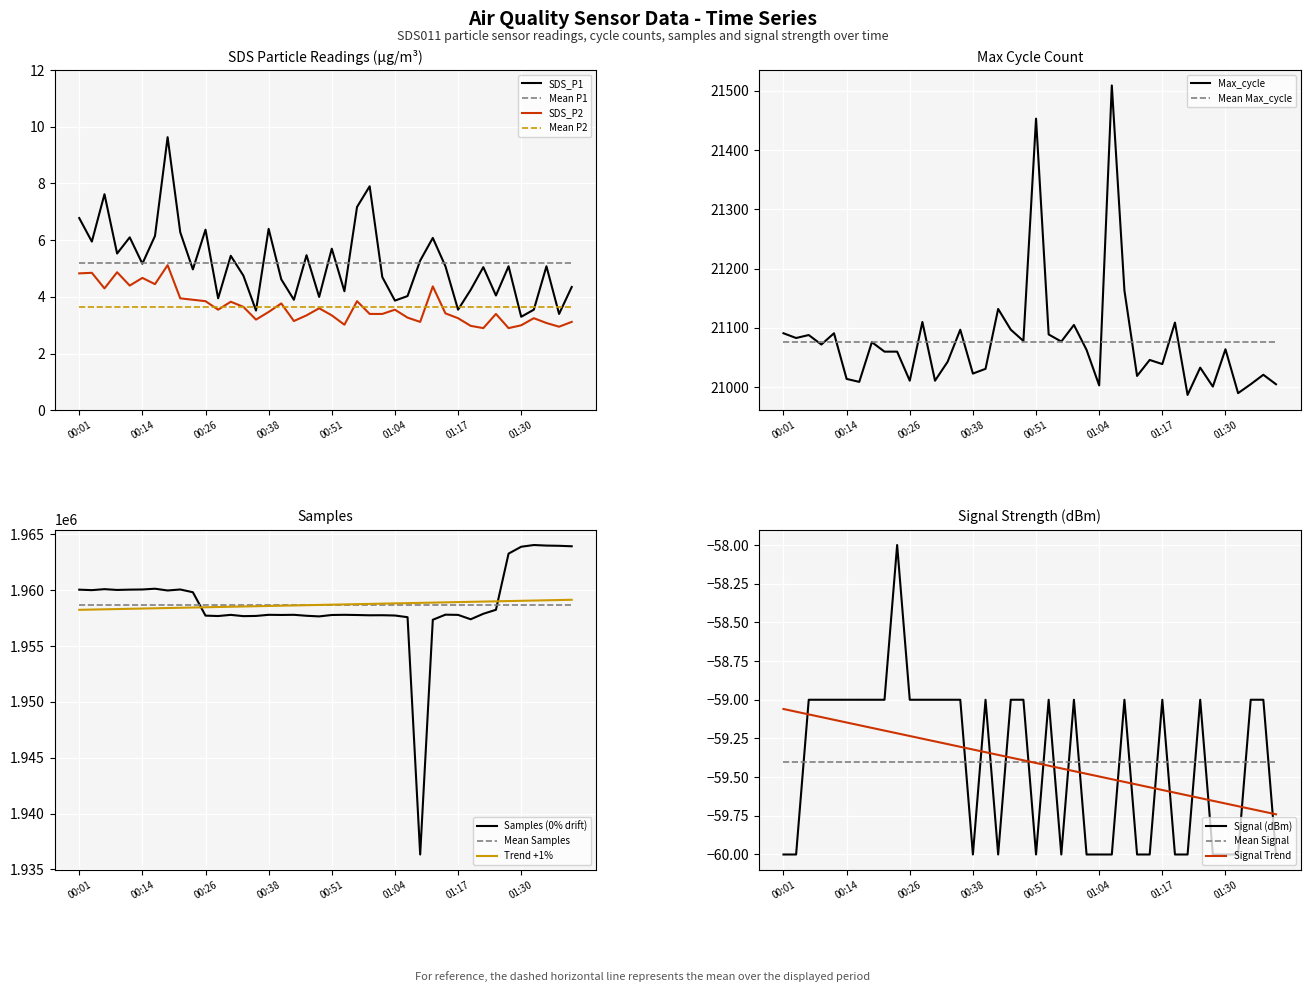

Which category has the highest value in the SDS_P1 series?

7